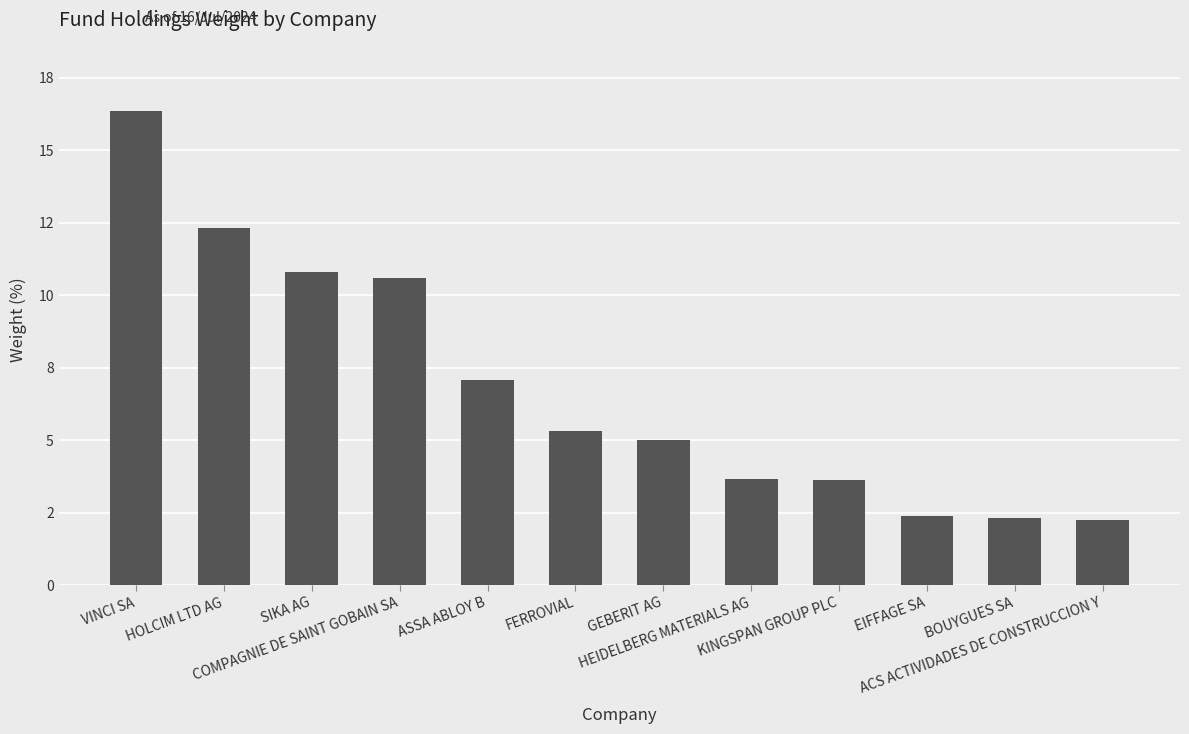

Are the bars horizontal?

No